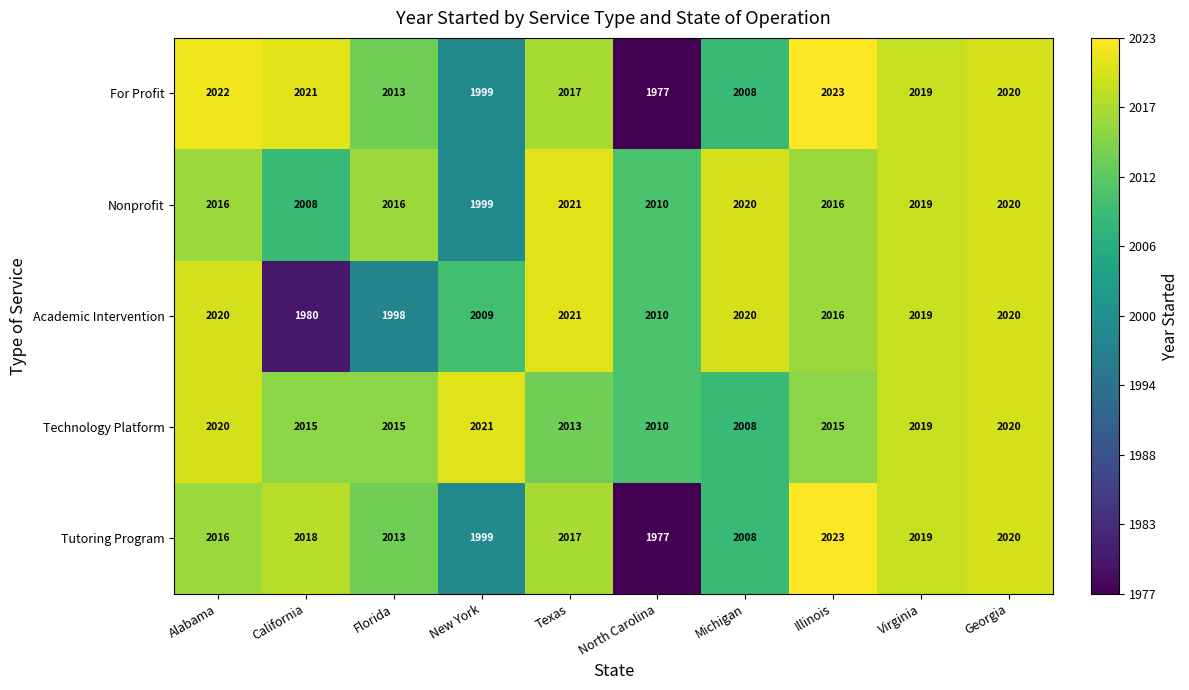

What is the lowest value of the Tutoring Program series?

1977